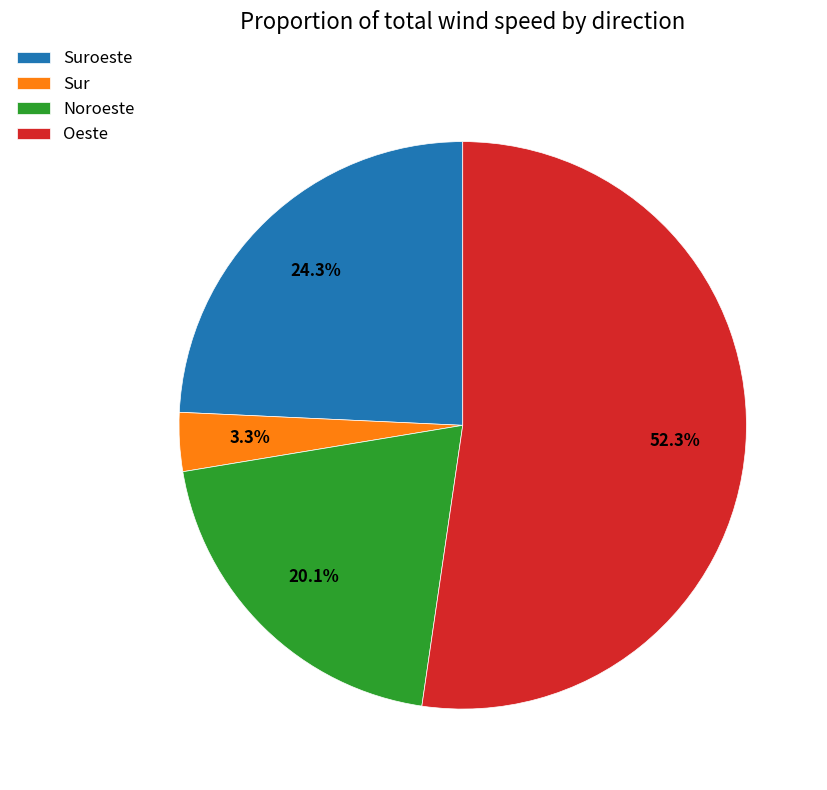

Rank the categories by value from lowest to highest.

Sur, Noroeste, Suroeste, Oeste